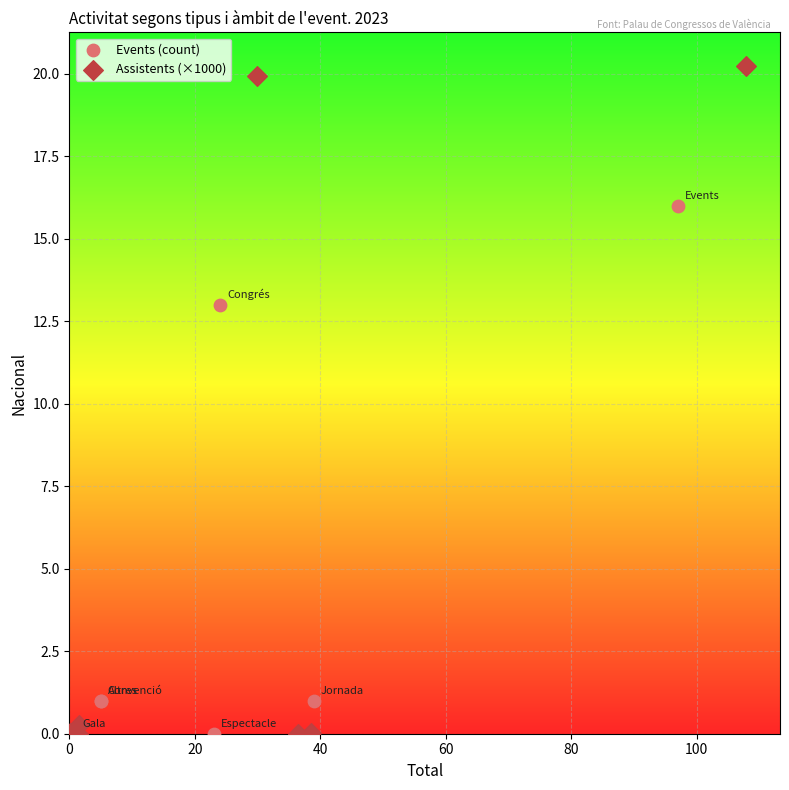

Which series has the widest spread of Y values?

Assistents (×1000)